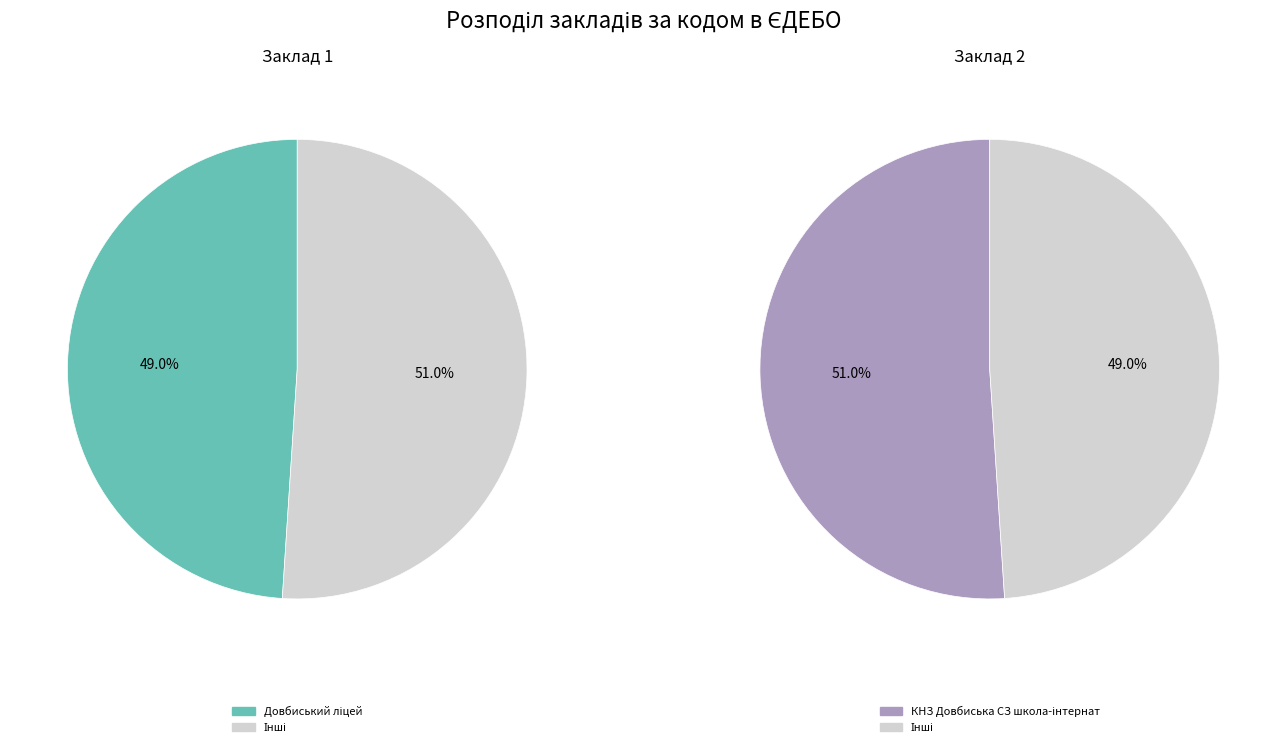

Combined, do КНЗ Довбиська СЗ школа-інтернат and Довбиський ліцей account for over 50%?

Yes